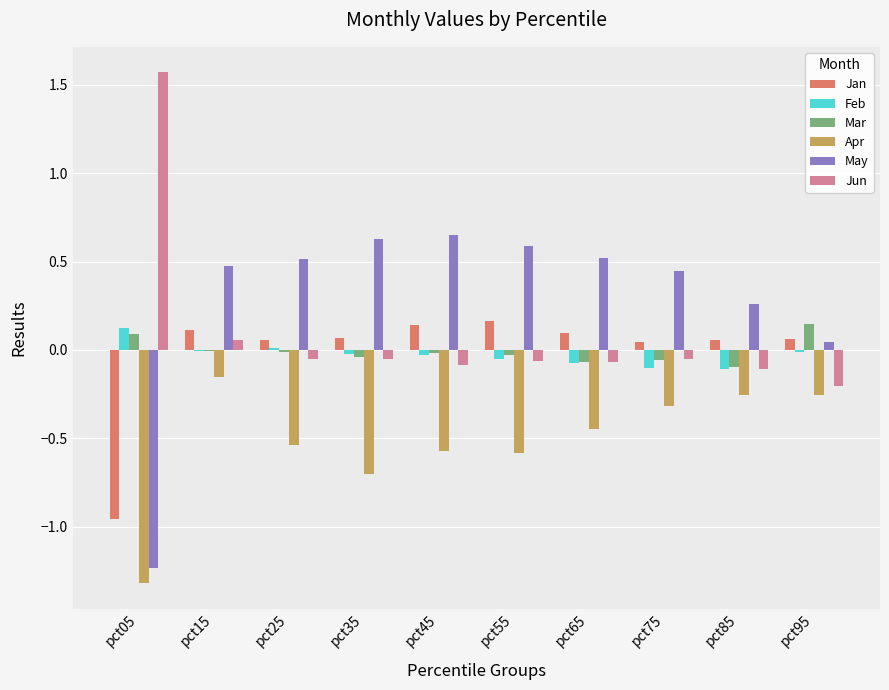

Which category has the highest value across all series?

pct05